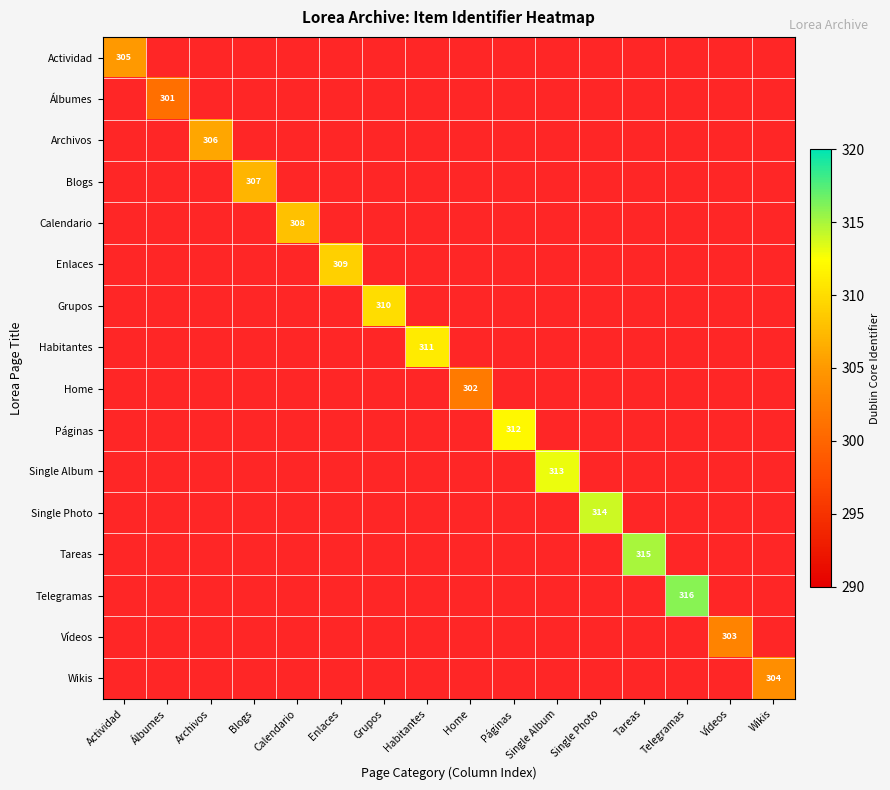

At how many categories does at least one series exceed 304?

12